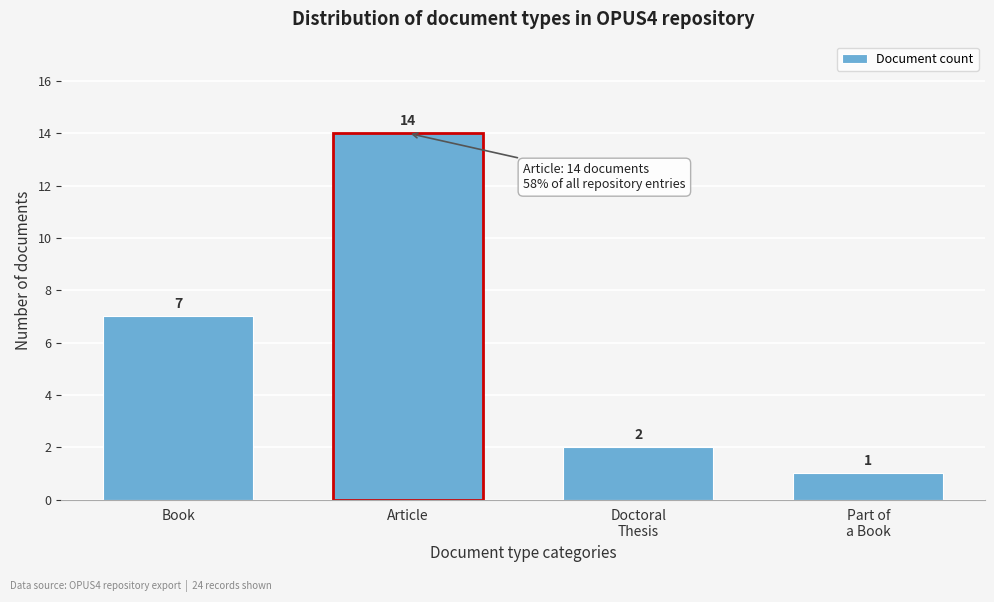

Reading left to right, transcribe all the data shown in this chart.

7	14	2	1